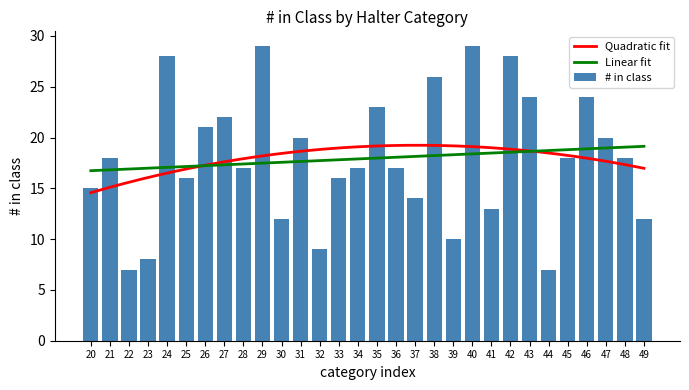

Is it true that # in class equals 12 at 49?

True